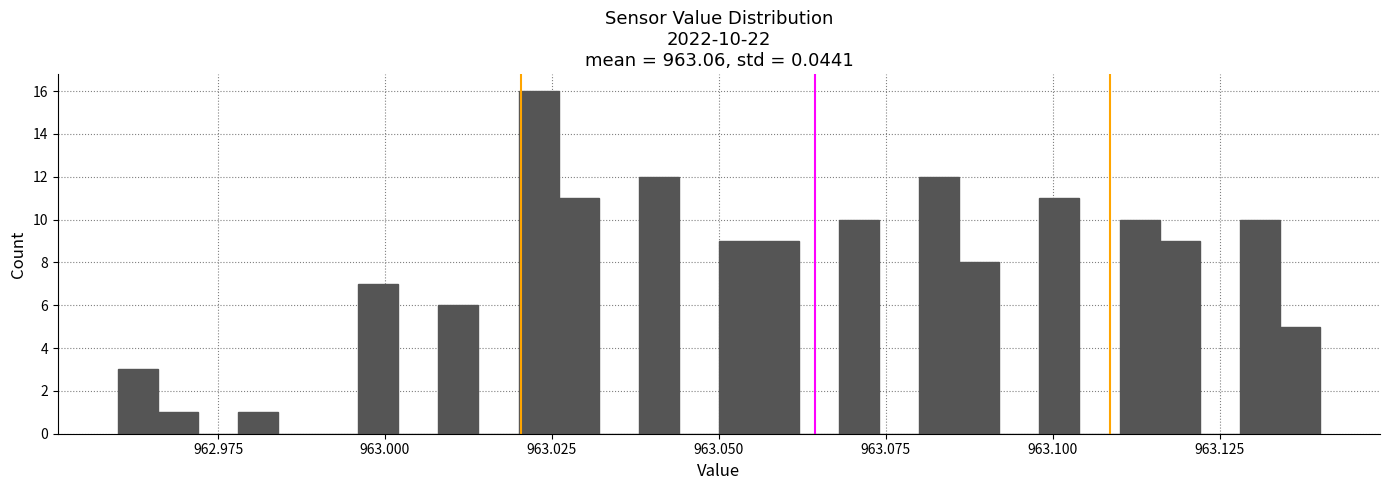

Read against the x-axis, roughly where is the centre of the tallest bar?

963.025